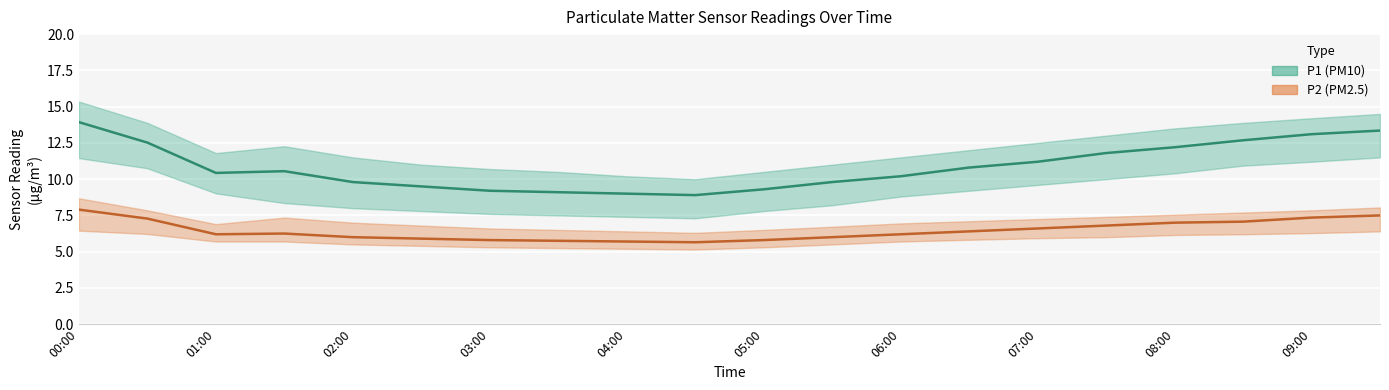

What is the difference between the maximum and minimum values in the P2 (PM2.5) series?

2.2